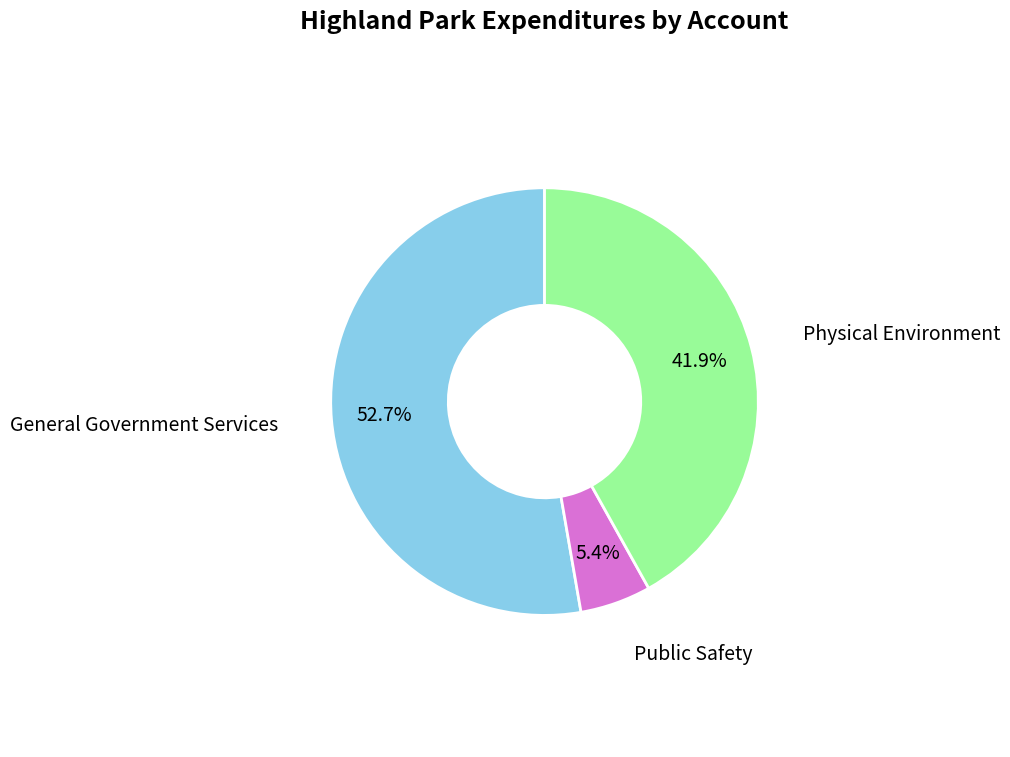

Is there a majority slice in this chart?

Yes